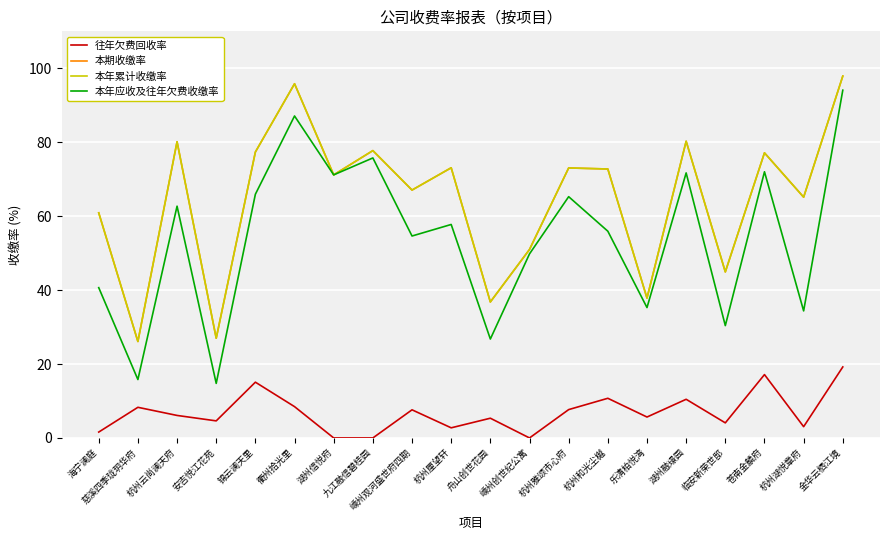

What position from the left is 嵊州观河盛世府四期?

9